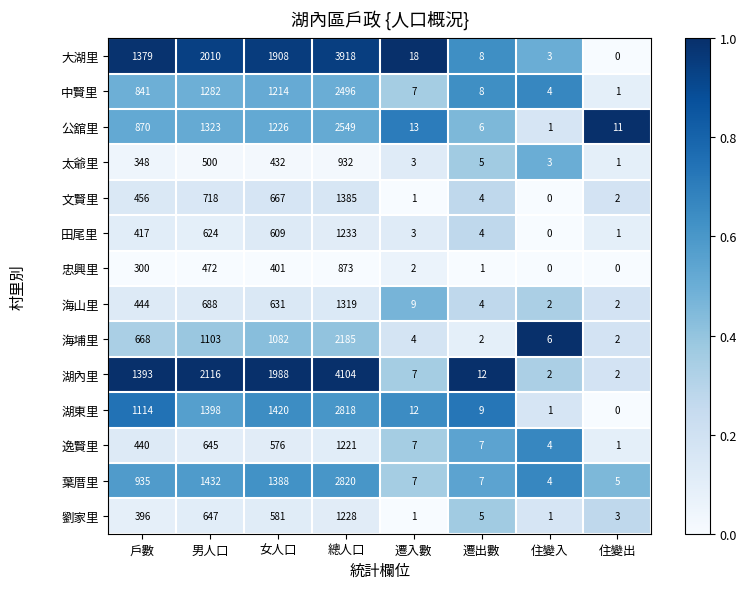

What is the difference between the maximum and minimum values in the 海埔里 series?

2183